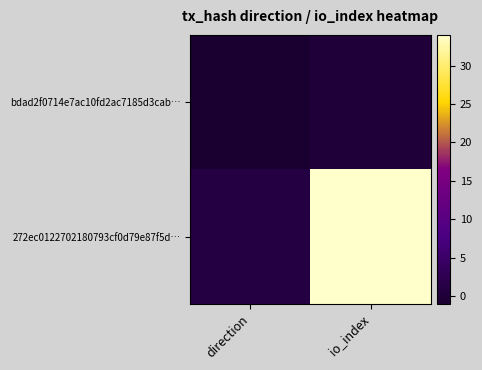

Which series has the largest total across all categories?

272ec0122702180793cf0d79e87f5d…